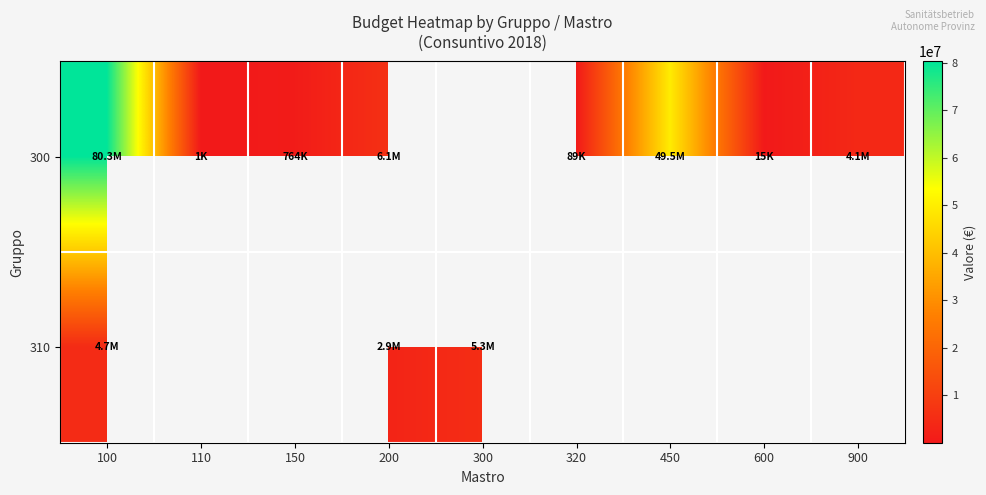

The 300 series shows 49469630.2 at 450. True or false?

True